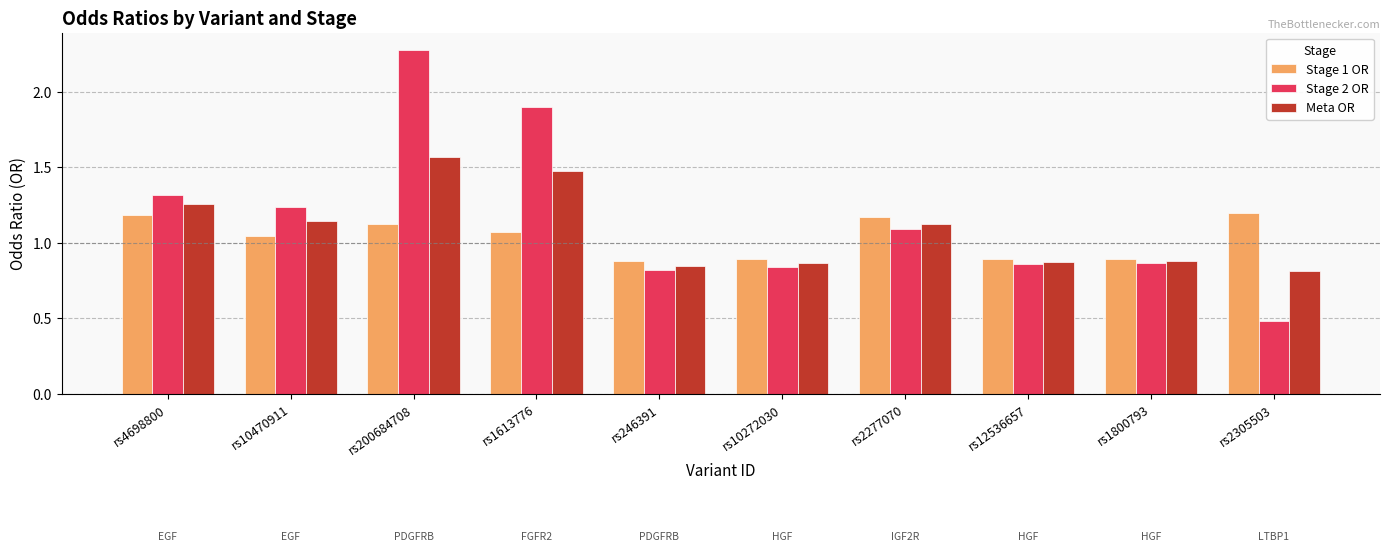

Count the Meta OR values in the range 0 to 1.

5